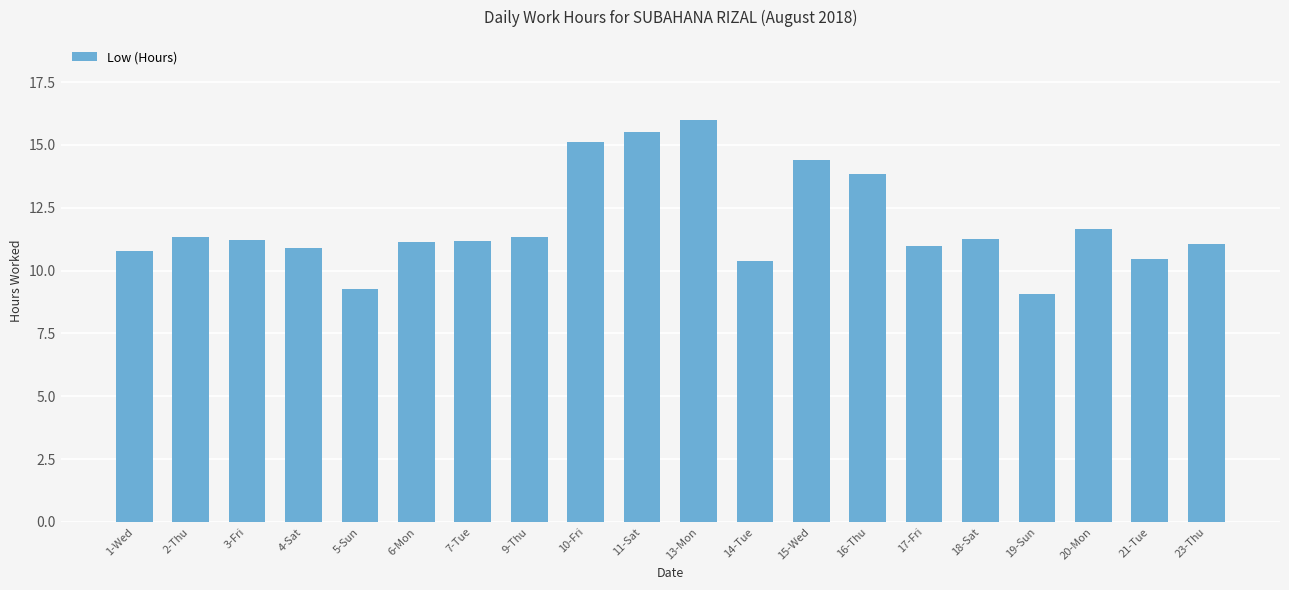

Between 10-Fri and 6-Mon, which is larger?

10-Fri